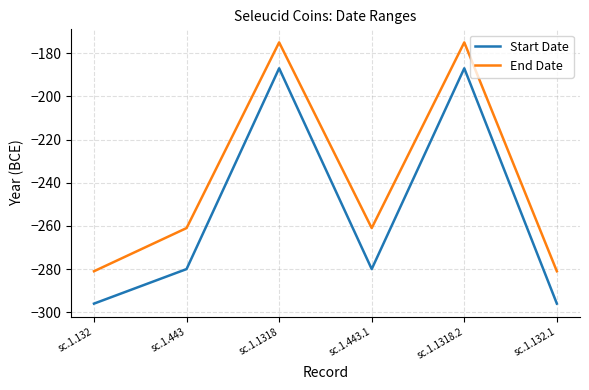

Where is the first local minimum for Start Date?

sc.1.443.1